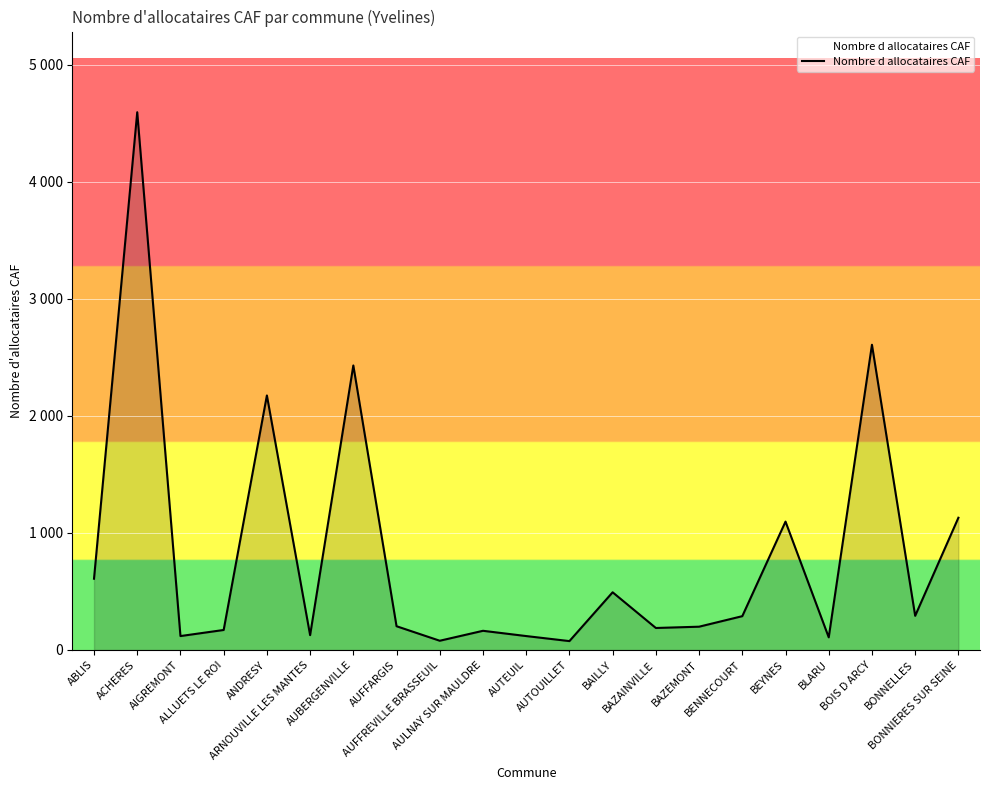

Does the chart have visible grid lines?

Yes